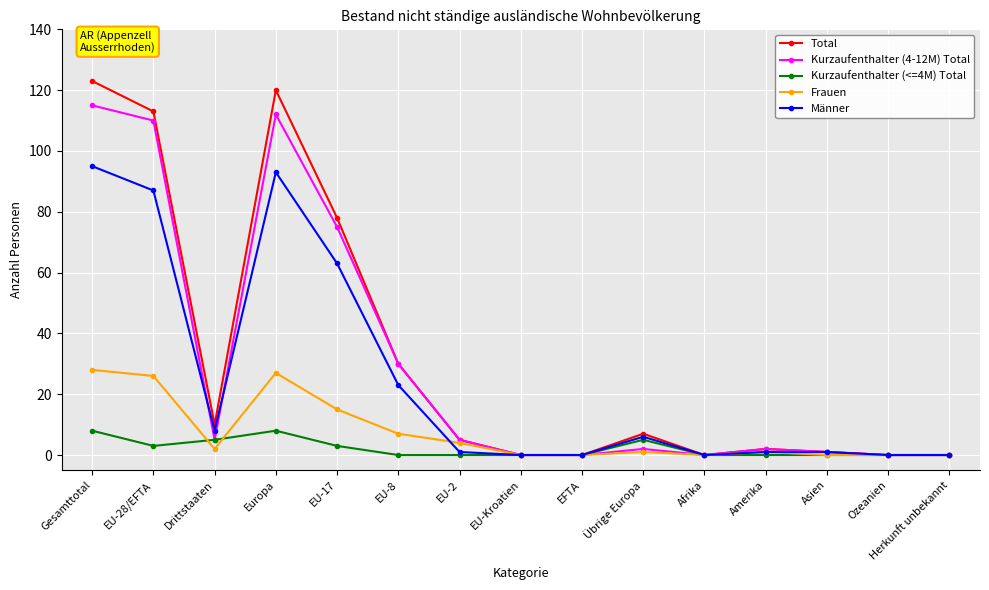

How many lines are shown in the chart?

5